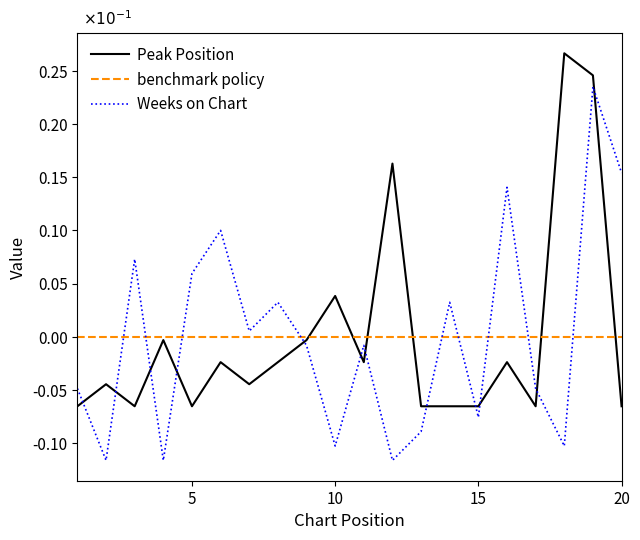

List the series in order of their peak value, lowest first.

benchmark policy, Weeks on Chart, Peak Position